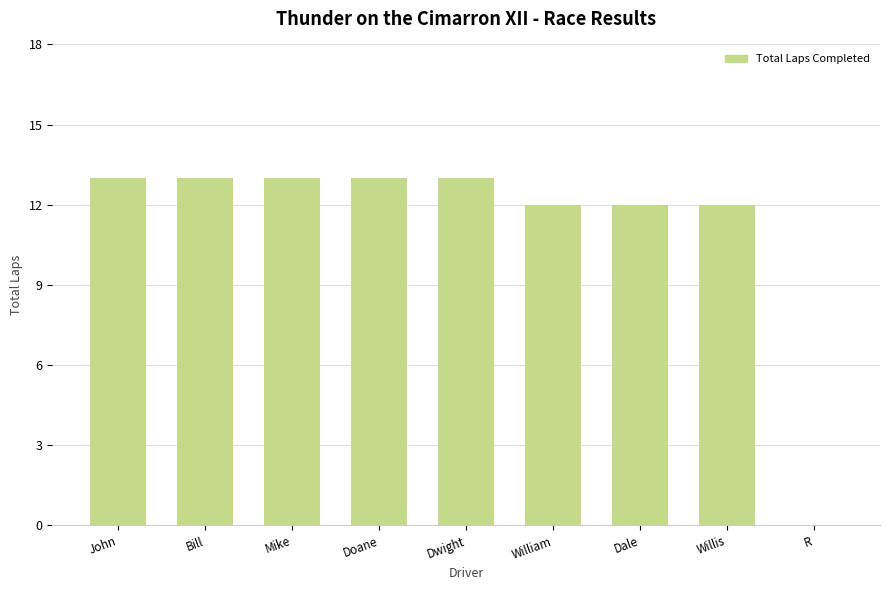

What is the change in value from Bill to R?

-13